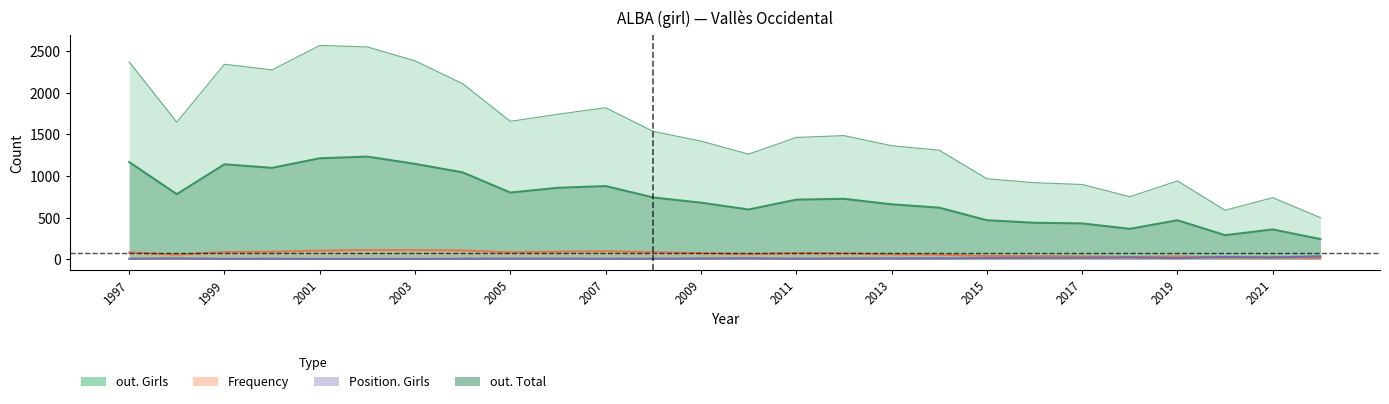

What is the total value across all series at 2002?

3900